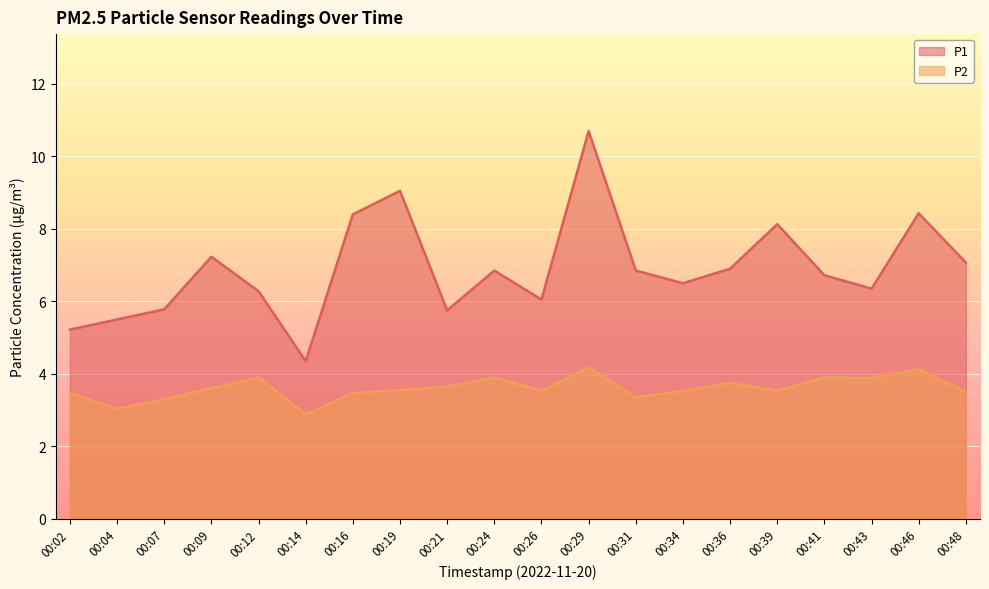

Reading right to left, extract all data points from this chart.

P1: 00:48=7.1	00:46=8.4	00:43=6.3	00:41=6.7	00:39=8.1	00:36=6.9	00:34=6.5	00:31=6.8	00:29=10.7	00:26=6.0	00:24=6.8	00:21=5.8	00:19=9.1	00:16=8.4	00:14=4.3	00:12=6.3	00:09=7.2	00:07=5.8	00:04=5.5	00:02=5.2
P2: 00:48=3.5	00:46=4.1	00:43=3.9	00:41=3.9	00:39=3.5	00:36=3.8	00:34=3.5	00:31=3.4	00:29=4.2	00:26=3.5	00:24=3.9	00:21=3.6	00:19=3.5	00:16=3.5	00:14=2.9	00:12=3.9	00:09=3.6	00:07=3.3	00:04=3.0	00:02=3.5